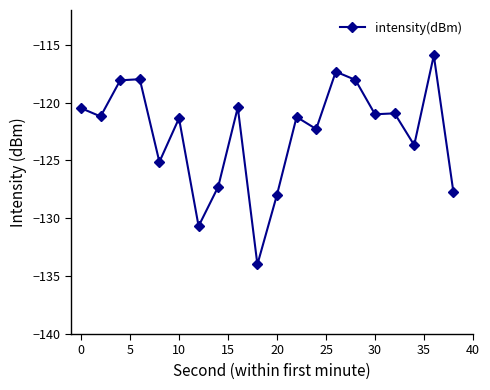

What is the minimum value shown in the chart?

-134.0